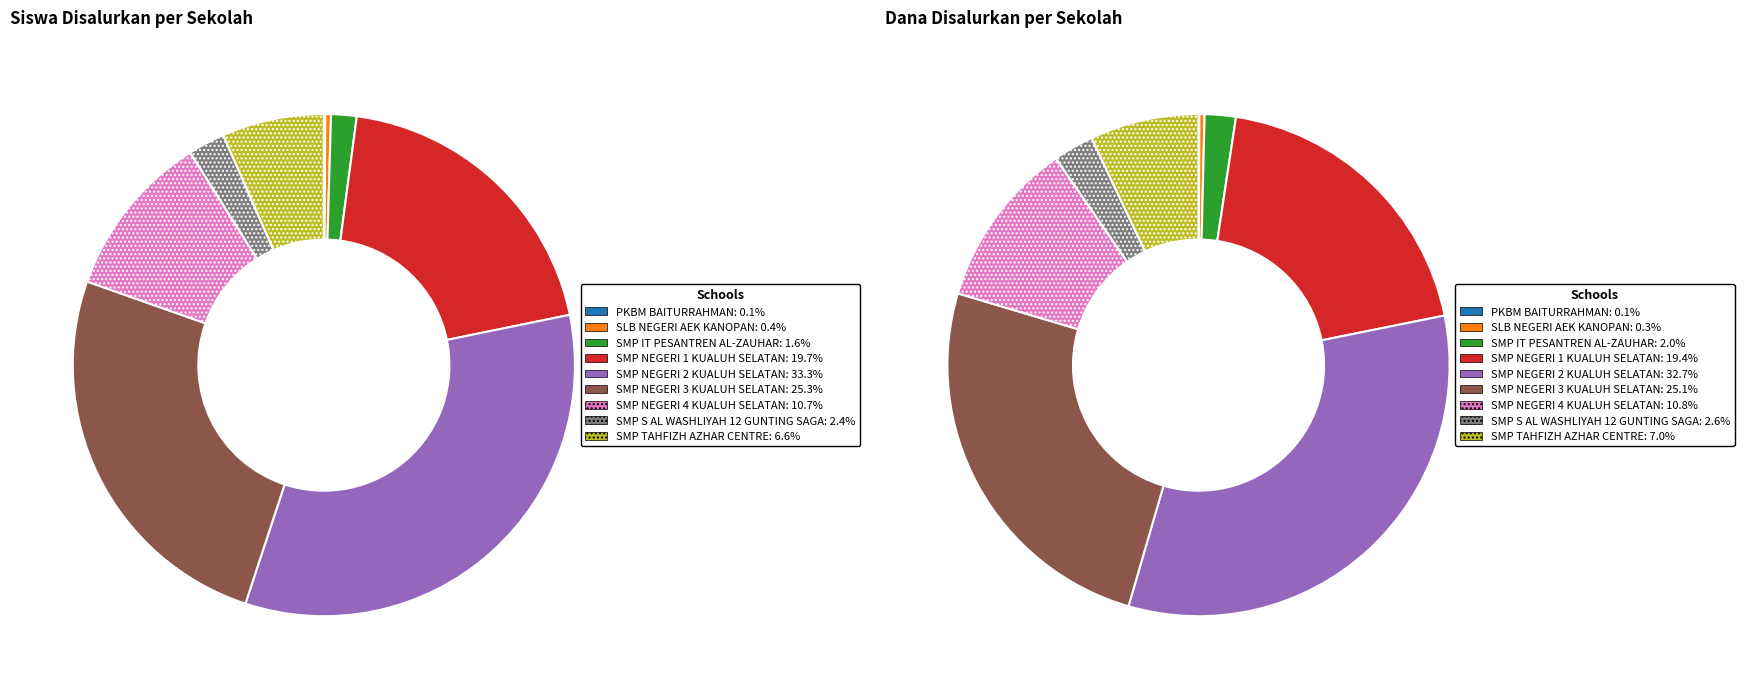

Between SMP IT PESANTREN AL-ZAUHAR and SMP NEGERI 4 KUALUH SELATAN, which is larger?

SMP NEGERI 4 KUALUH SELATAN